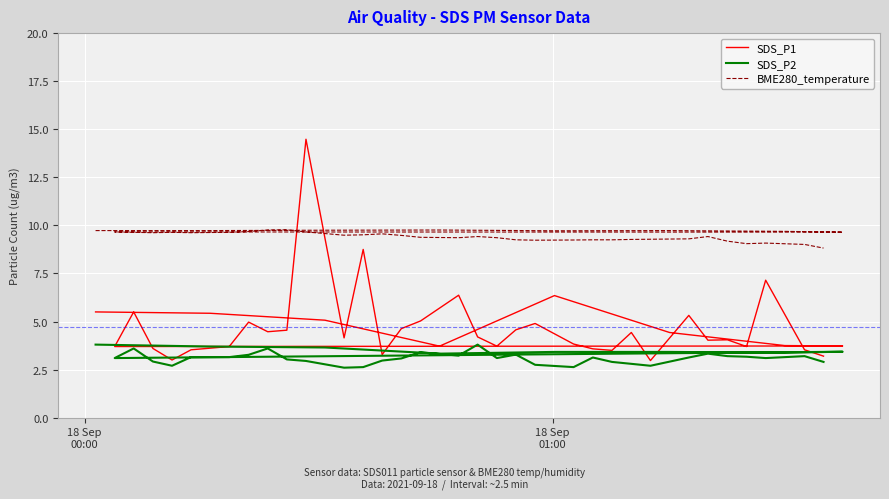

What is the difference between the maximum and minimum values in the SDS_P1 series?

11.5